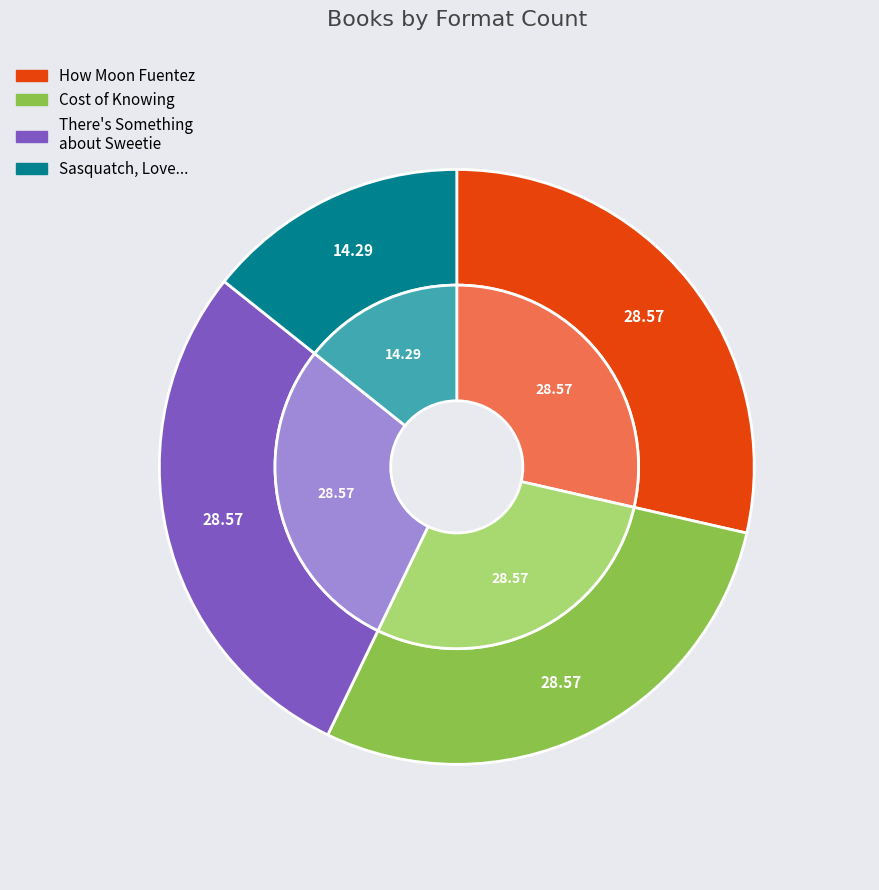

To the nearest percent, what is the difference between the Sasquatch, Love, and Other Imaginary Things and Cost of Knowing slice percentages?

14%